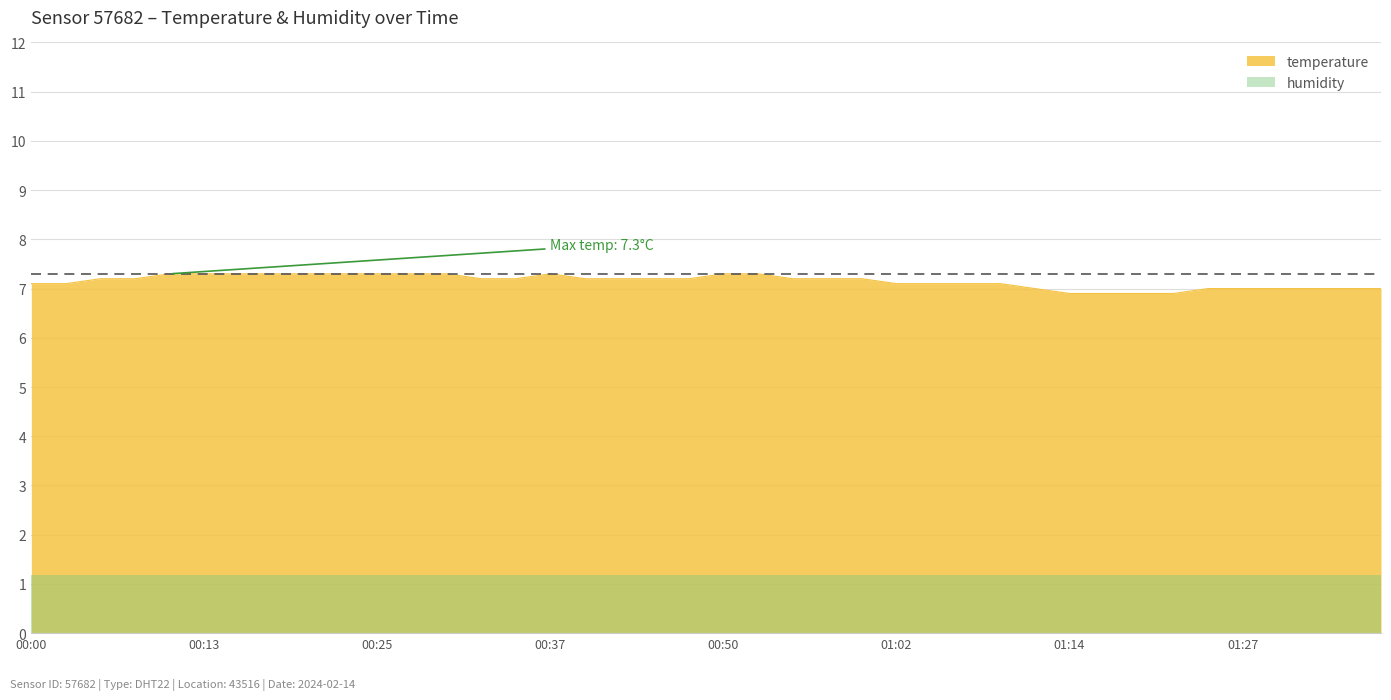

Where does the data first go above 7?

00:00